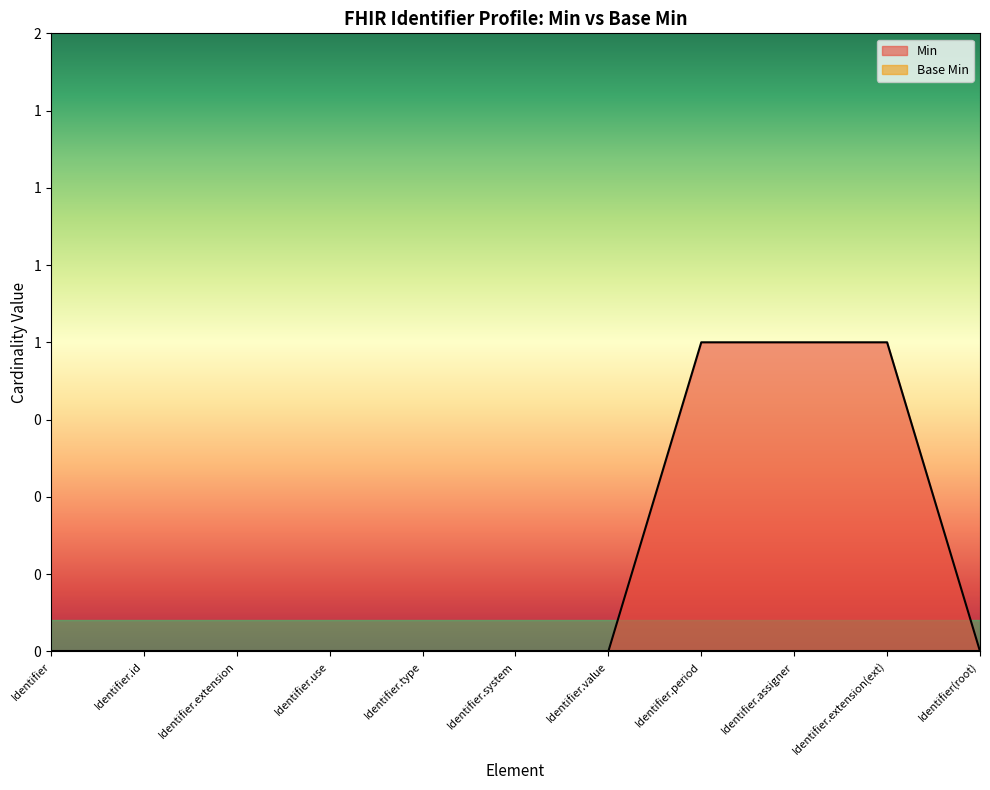

Is it true that the value at Identifier is 0?

True